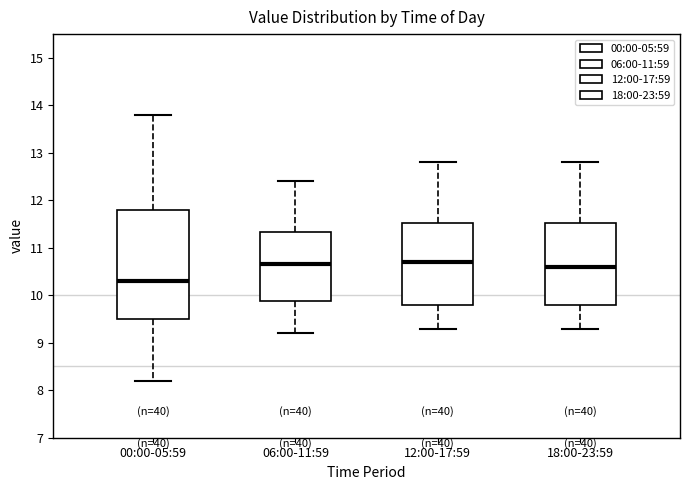

Reading left to right, transcribe this box plot: for each box, give where its median line is, the range the box spans, and where its two whiskers end, as read against the y-axis. The values are not printed on the chart, so give them approximately, as read against the axis.

00:00-05:59: median 10.3, box 9.5 to 11.8, whiskers 8.2 to 13.8
06:00-11:59: median 10.7, box 9.9 to 11.3, whiskers 9.2 to 12.4
12:00-17:59: median 10.7, box 9.8 to 11.5, whiskers 9.3 to 12.8
18:00-23:59: median 10.6, box 9.8 to 11.5, whiskers 9.3 to 12.8